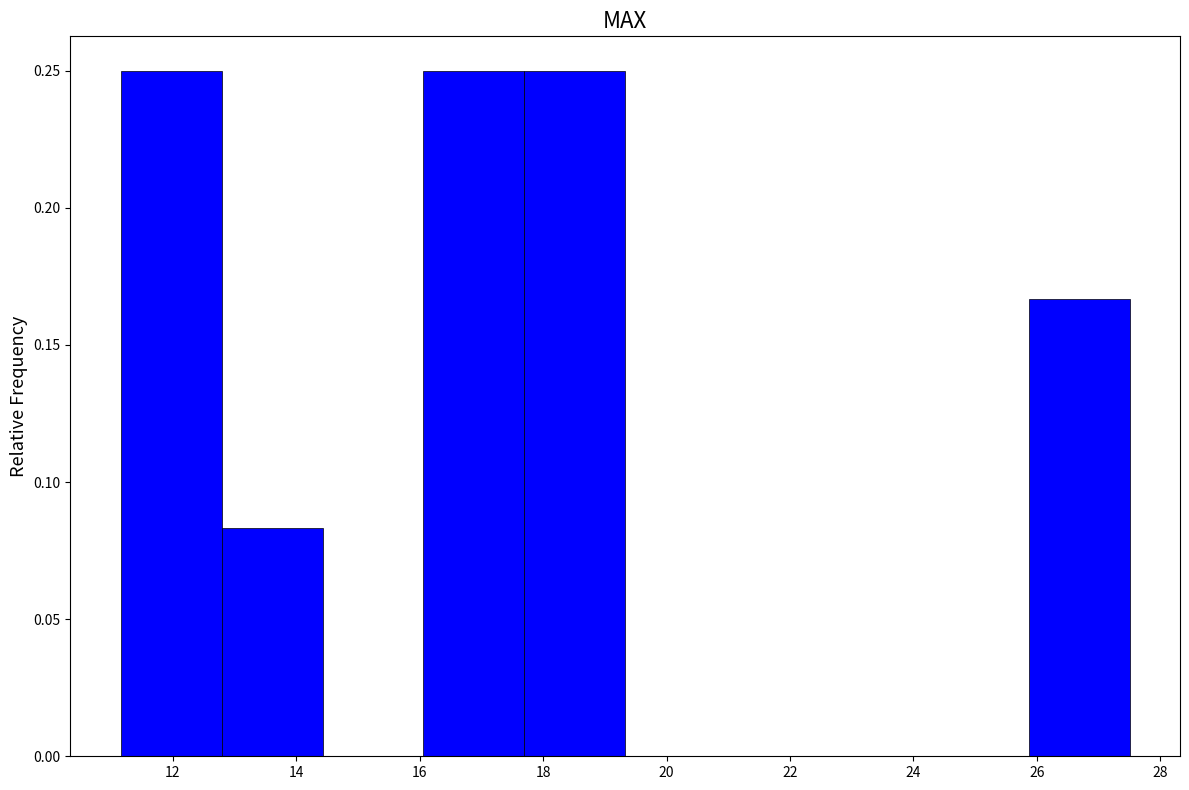

How tall is the bar that spans 11.2 to 12.8 on the x-axis? Neither the bar edges nor the heights are printed on the chart, so give them approximately, as read against the axes.

0.250